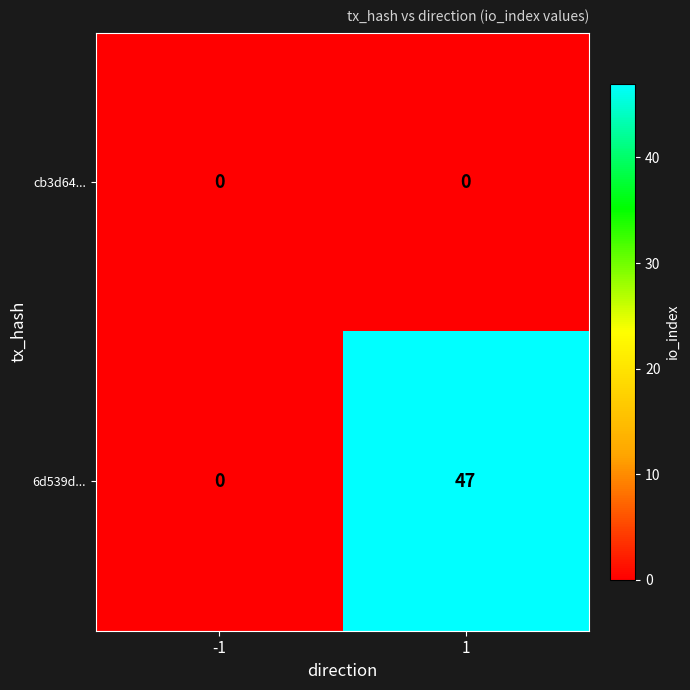

Reading left to right, extract all data points from this chart.

cb3d64...: 0	0
6d539d...: 0	47